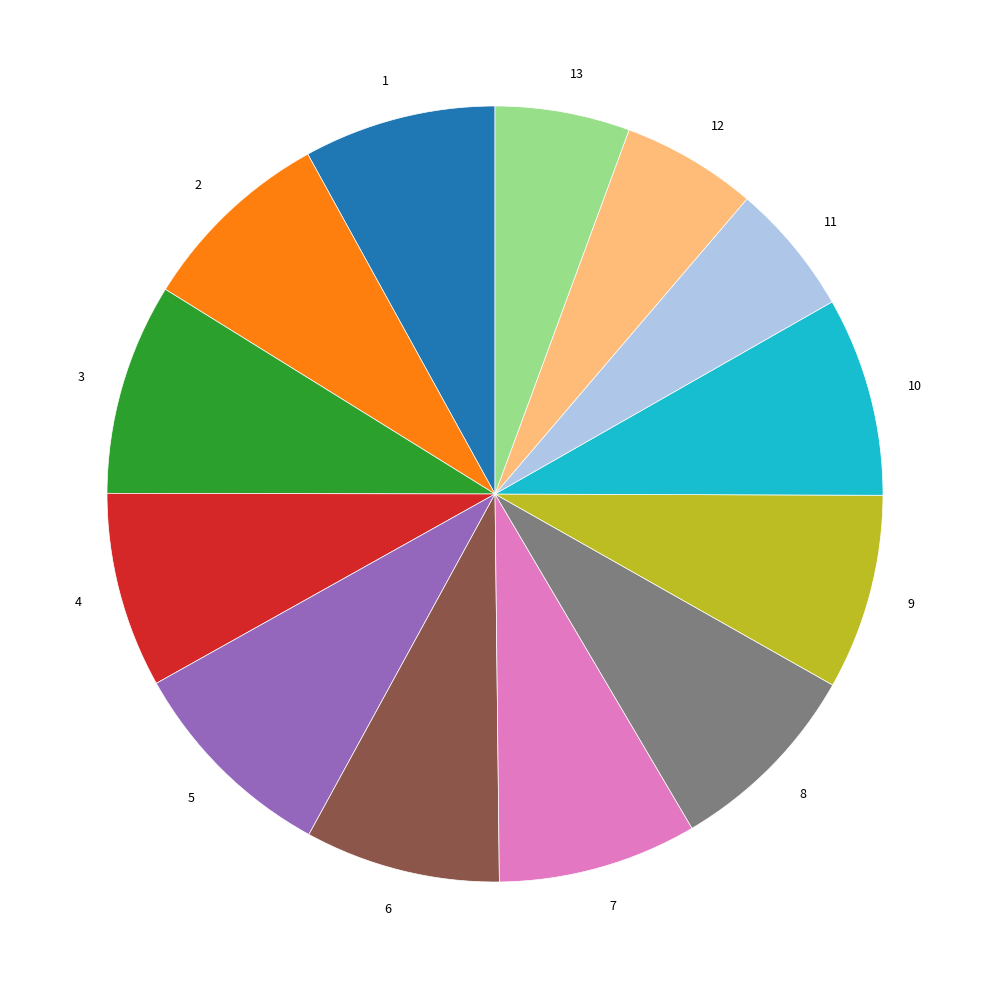

True or false: 9 accounts for 23% of the total.

False